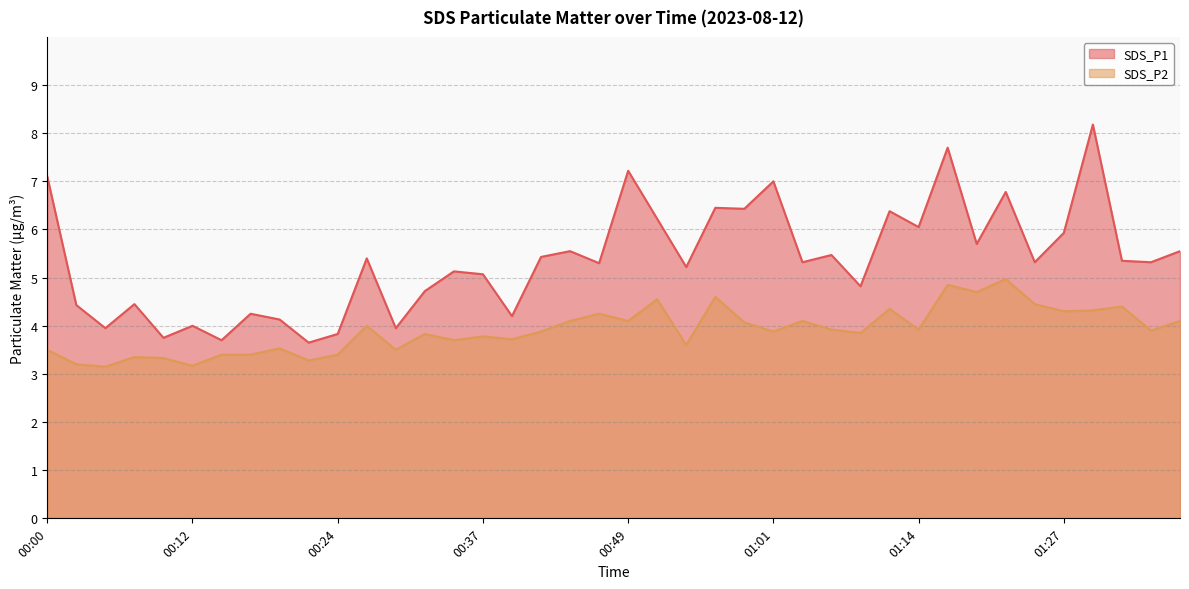

Does the chart have visible grid lines?

Yes